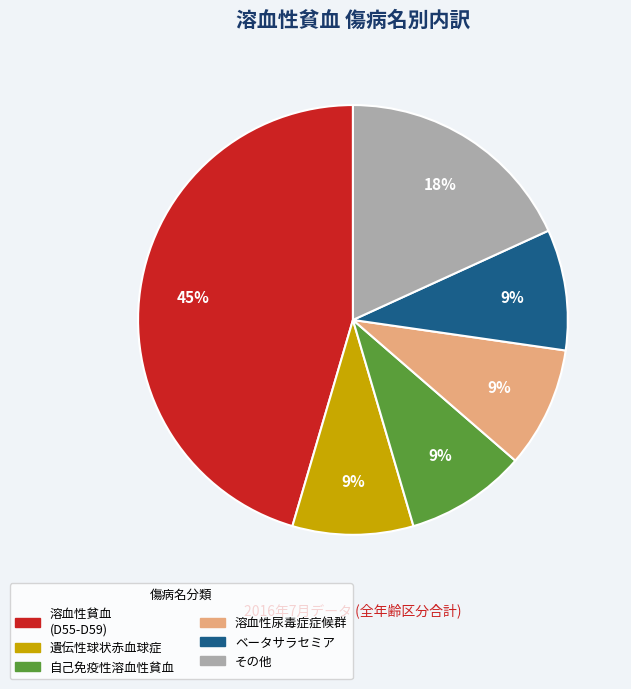

How many segments does this pie chart have?

6